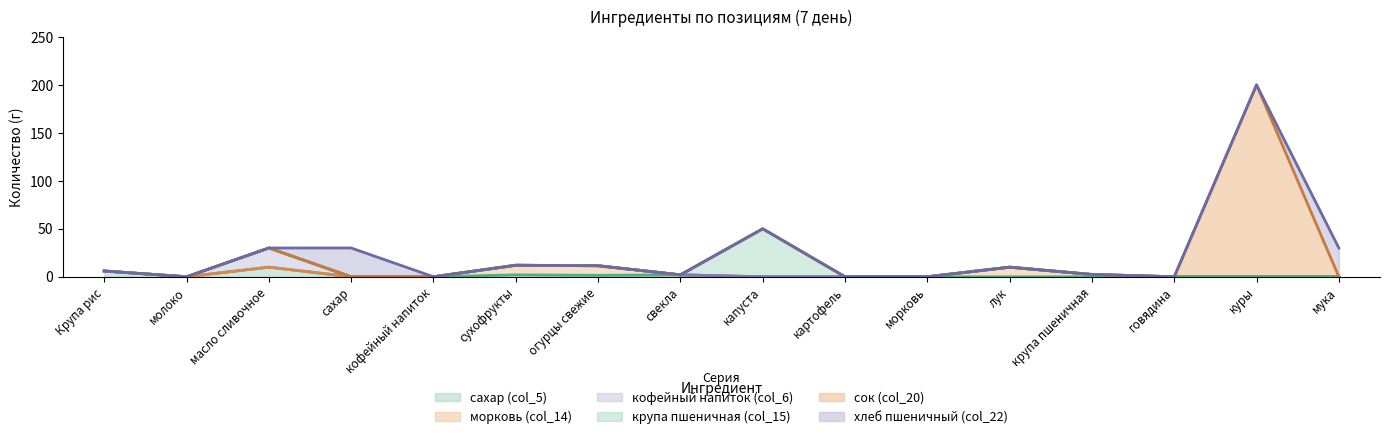

At which label does сок (col_20) reach its minimum?

Крупа рис